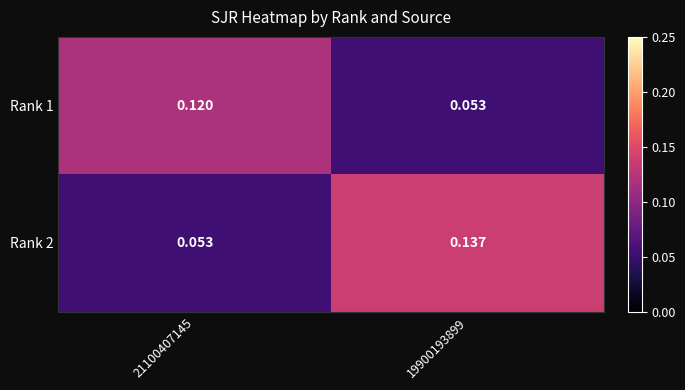

Count the number of data series in this chart.

2